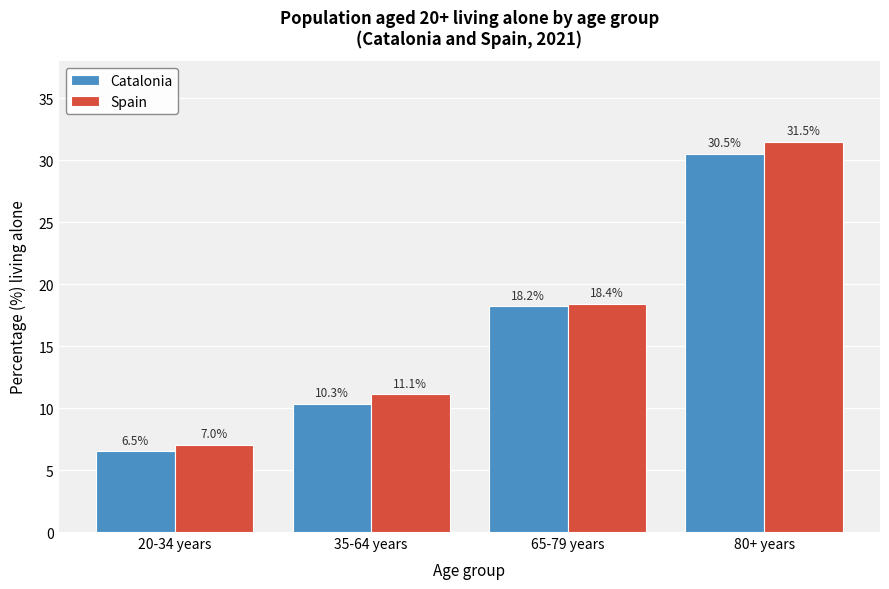

Reading left to right, list all the values displayed in this chart.

Catalonia: 6.5	10.3	18.2	30.5
Spain: 7.0	11.1	18.4	31.5